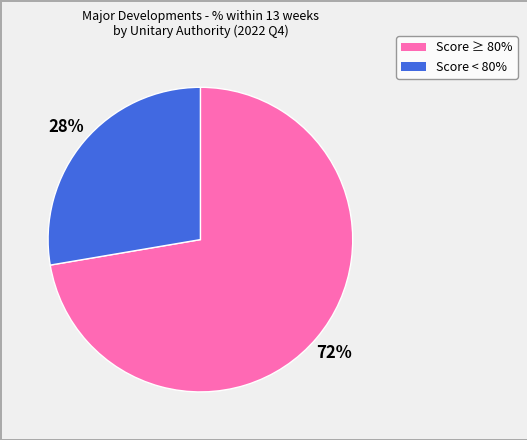

Is there any slice that represents more than half of the pie?

Yes